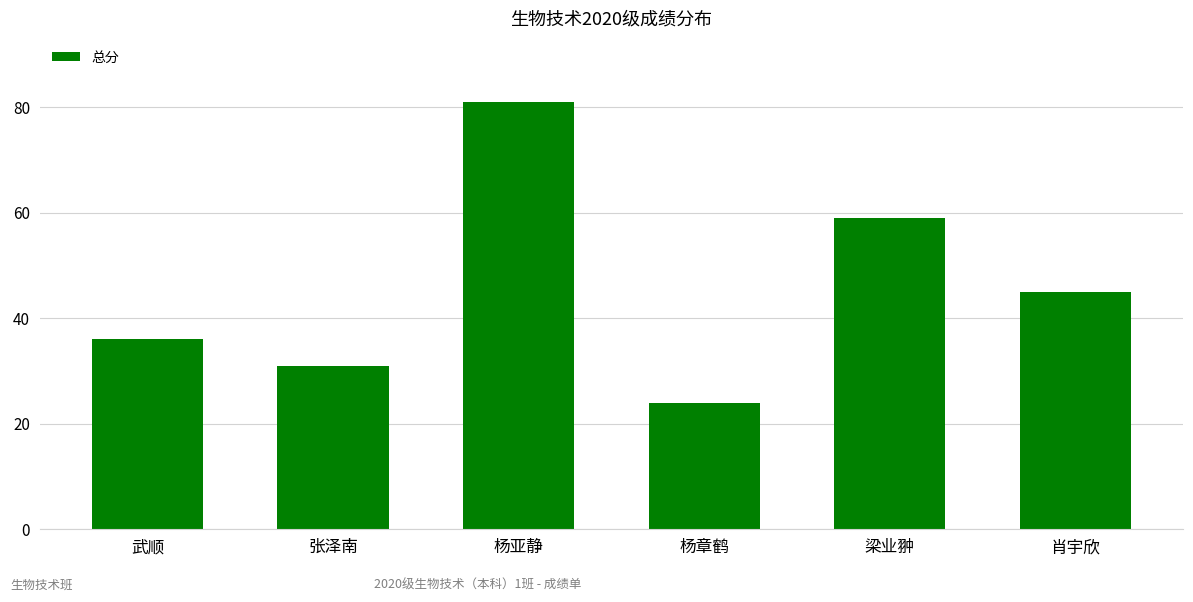

Are the bars grouped side by side (vs. stacked)?

No